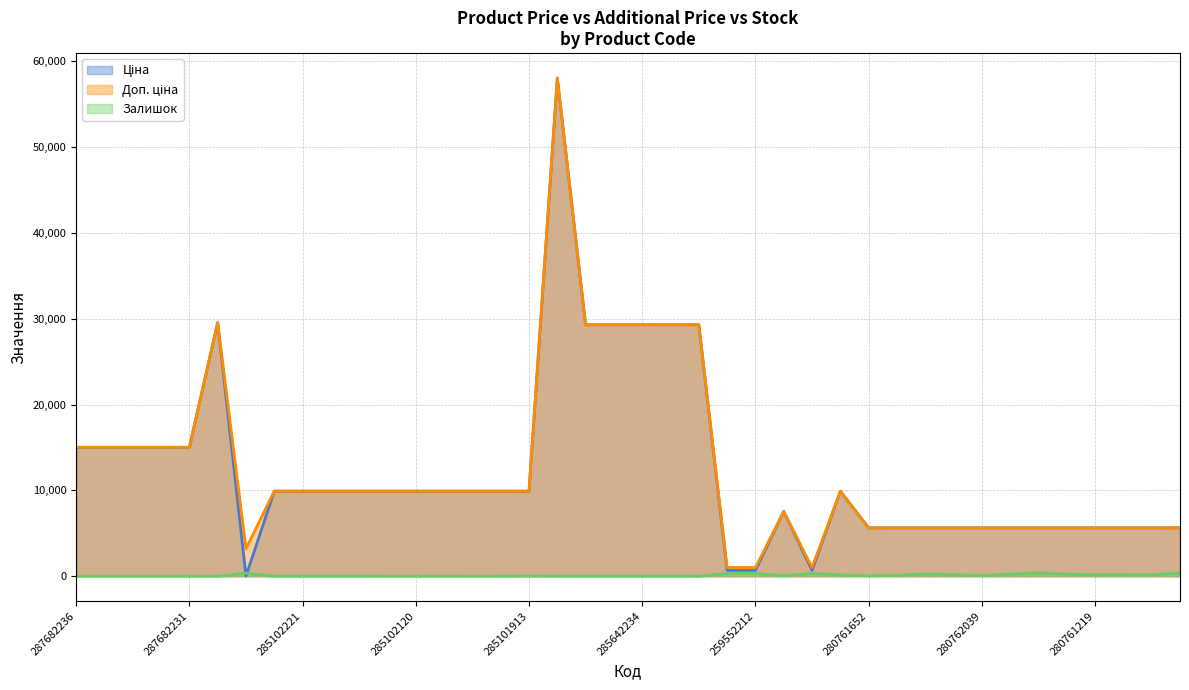

Reading right to left, transcribe all the data shown in this chart.

Ціна (line): 5636.0	5636.0	5636.0	5636.0	5636.0	5636.0	5636.0	5636.0	5636.0	5636.0	5636.0	5636.0	9908.5	689.1	7545.9	689.1	689.1	29294.9	29294.9	29294.9	29294.9	29294.9	58037.0	9908.5	9908.5	9908.5	9908.5	9908.5	9908.5	9908.5	9908.5	9908.5	9908.5	32.0	29548.9	15019.2	15019.2	15019.2	15019.2	15019.2
Доп. ціна (line): 5636.0	5636.0	5636.0	5636.0	5636.0	5636.0	5636.0	5636.0	5636.0	5636.0	5636.0	5636.0	9908.5	1017.8	7545.9	1017.8	1017.8	29294.9	29294.9	29294.9	29294.9	29294.9	58037.0	9908.5	9908.5	9908.5	9908.5	9908.5	9908.5	9908.5	9908.5	9908.5	9908.5	3205.0	29548.9	15019.2	15019.2	15019.2	15019.2	15019.2
Залишок (line): 389.0	161.0	168.0	182.0	219.0	404.0	233.0	93.0	182.0	259.0	115.0	42.0	159.0	322.0	43.0	333.0	330.0	4.0	13.0	0.0	11.0	12.0	12.0	35.0	0.0	0.0	1.0	0.0	0.0	3.0	7.0	8.0	0.0	360.0	0.0	0.0	0.0	0.0	0.0	0.0